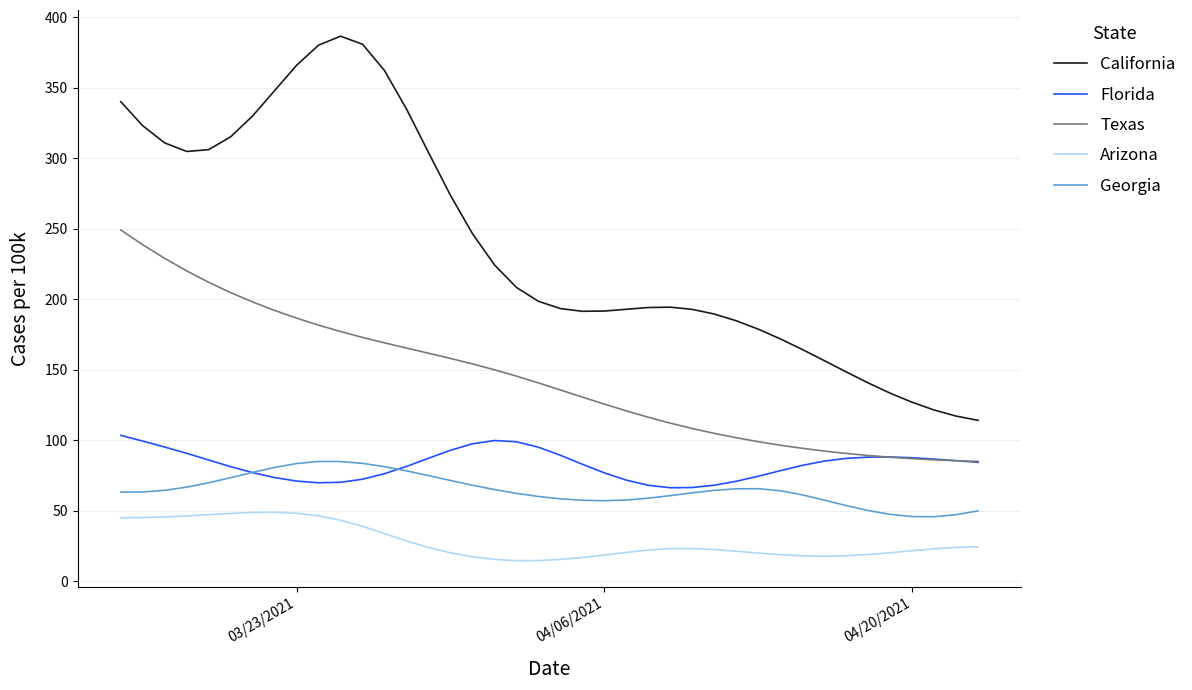

Which series has the largest total across all categories?

California